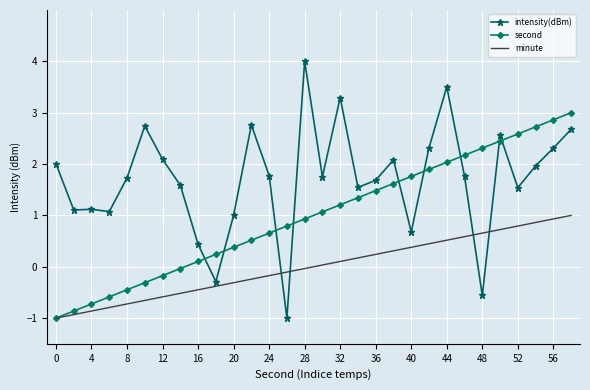

What is the average value of the second series?

1.0